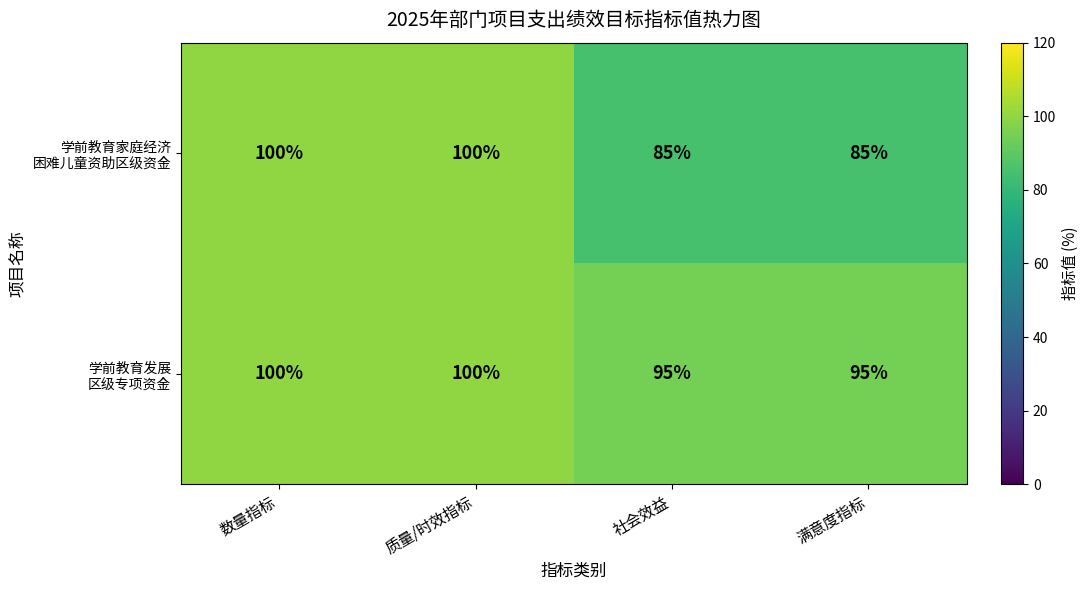

What is the total value across all series at 数量指标?

200